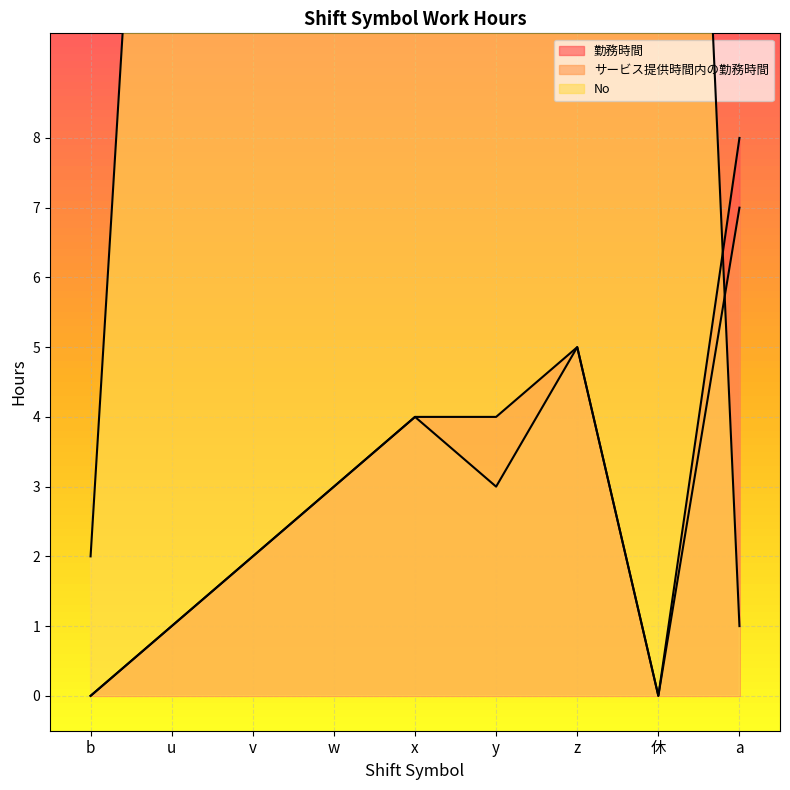

What is the average value of the サービス提供時間内の勤務時間 series?

3